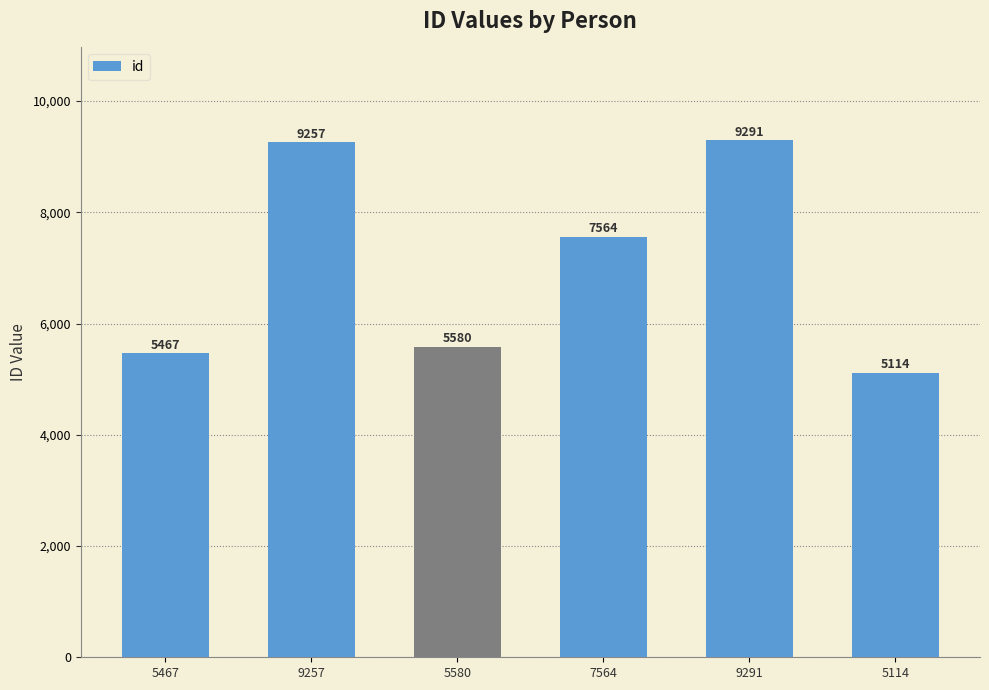

What is the average value?

7046